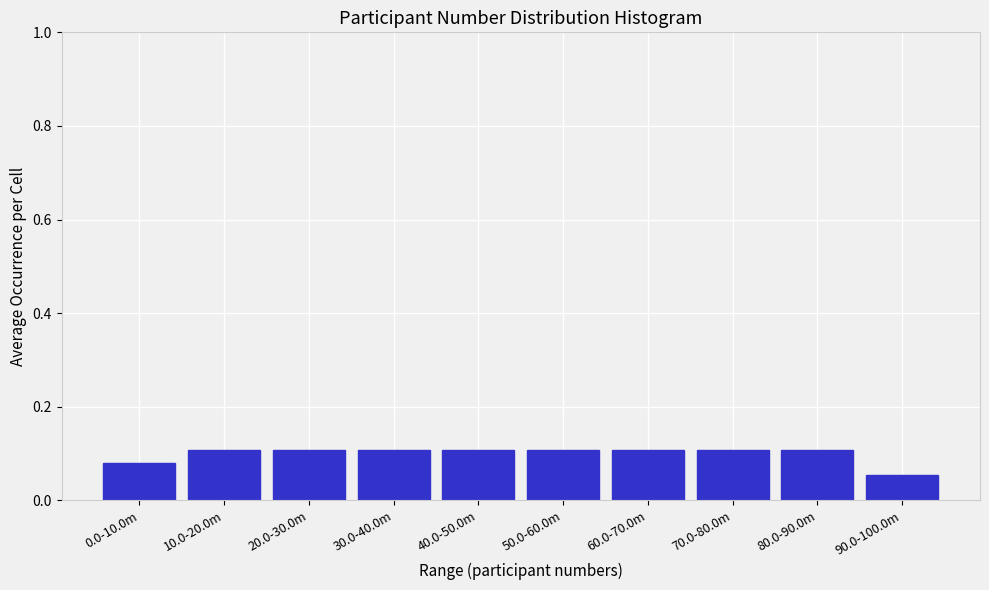

Where is the data nearest to the value 0?

90.0-100.0m